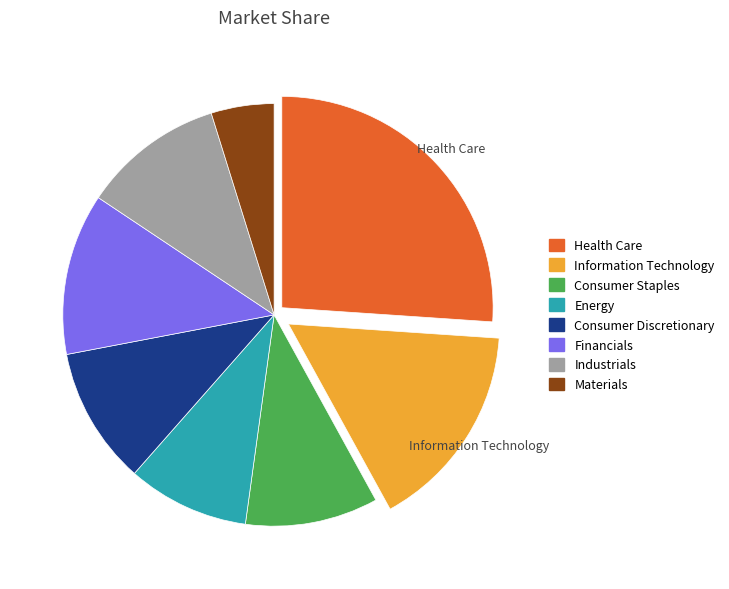

Which slice is the smallest?

Materials